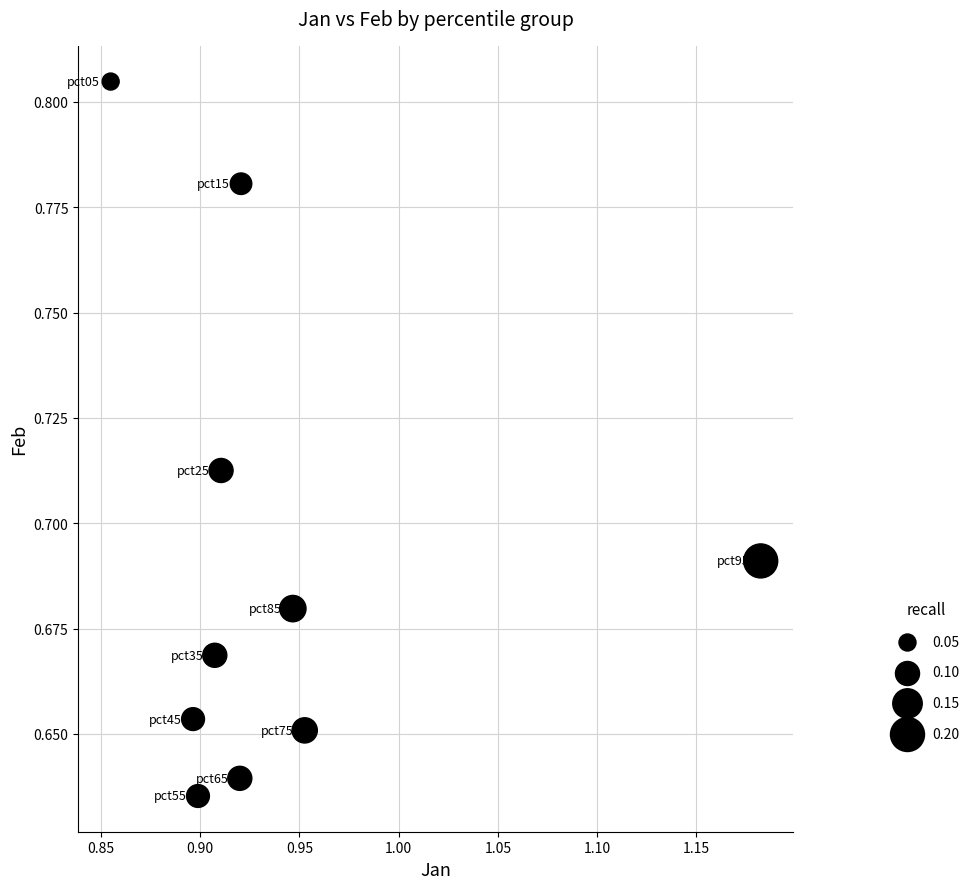

What is the average X value?

0.9